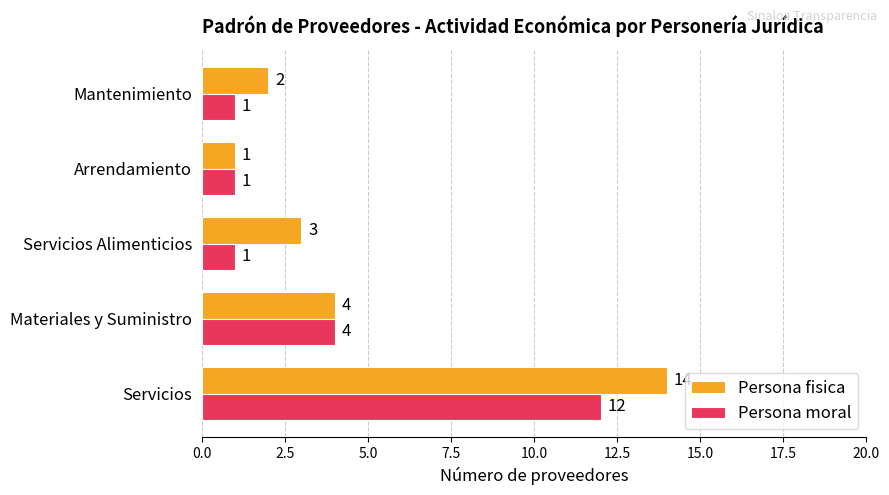

Which series has the largest total across all categories?

Persona fisica